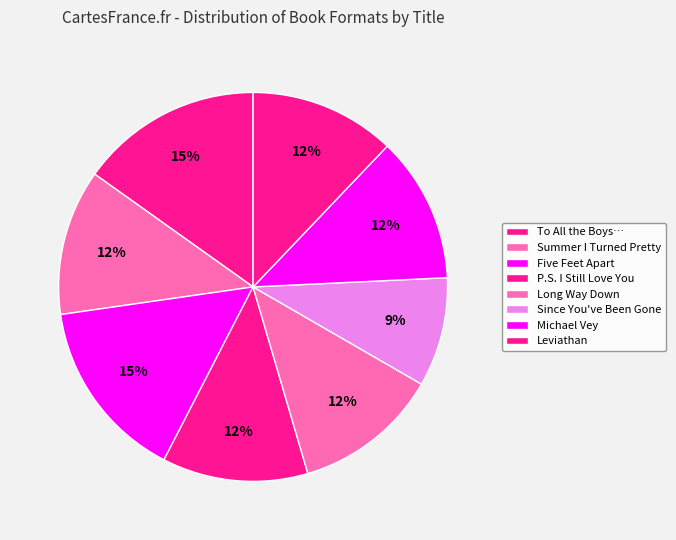

What percentage do Since You've Been Gone and Long Way Down together represent?

21.2%